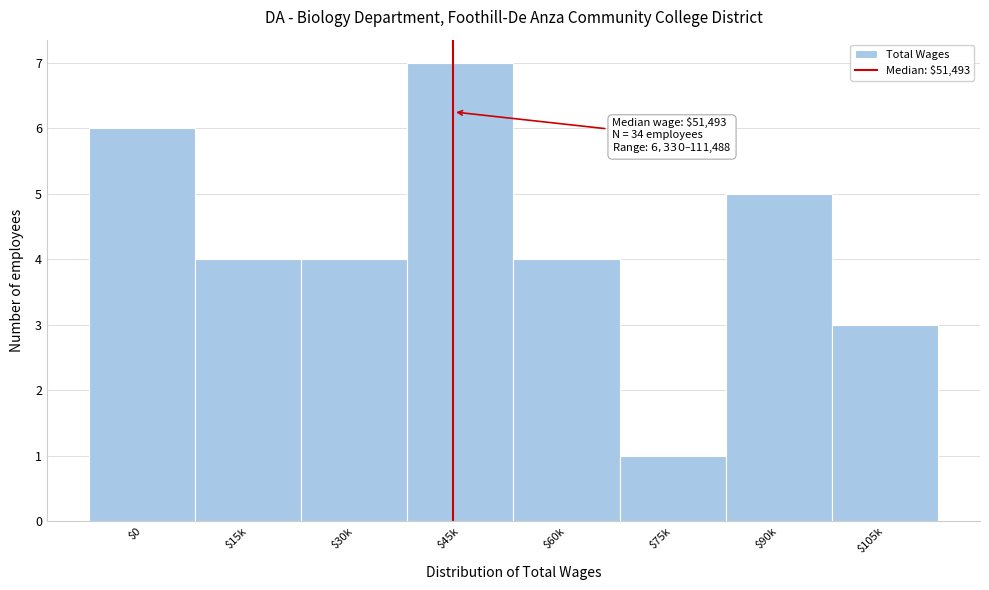

Reading left to right, transcribe all the data shown in this chart.

6	4	4	7	4	1	5	3